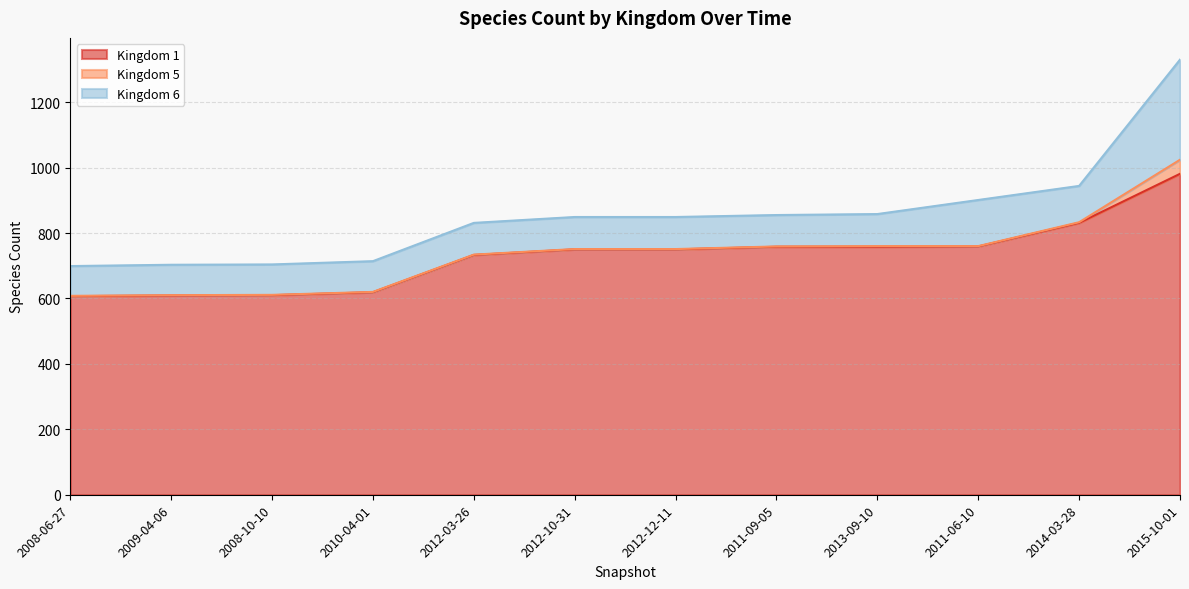

What is the total value across all series at 2011-09-05?

855